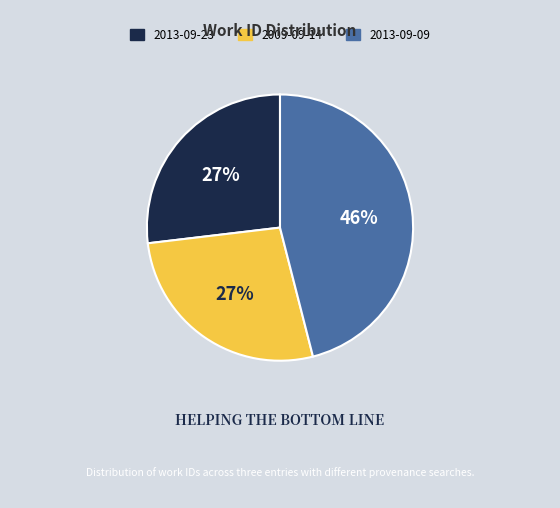

To the nearest percent, what is the average slice percentage?

33%